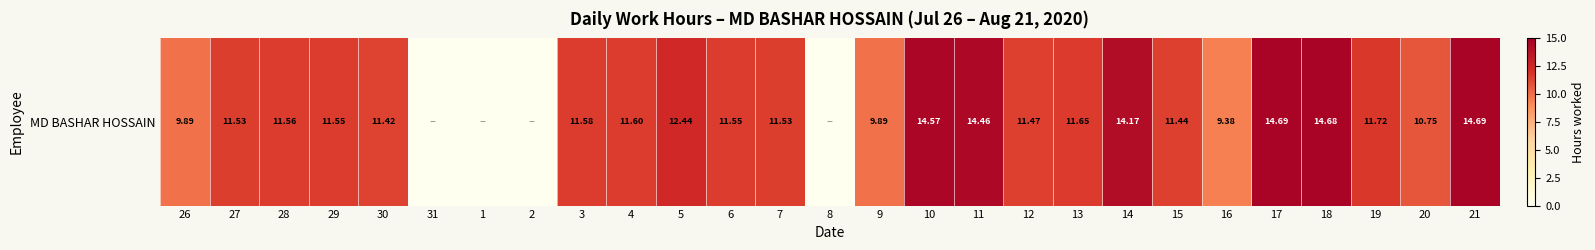

List the labels in order of value, smallest first.

31, 1, 2, 8, 16, 26, 9, 20, 30, 15, 12, 27, 7, 29, 6, 28, 3, 4, 13, 19, 5, 14, 11, 10, 18, 17, 21